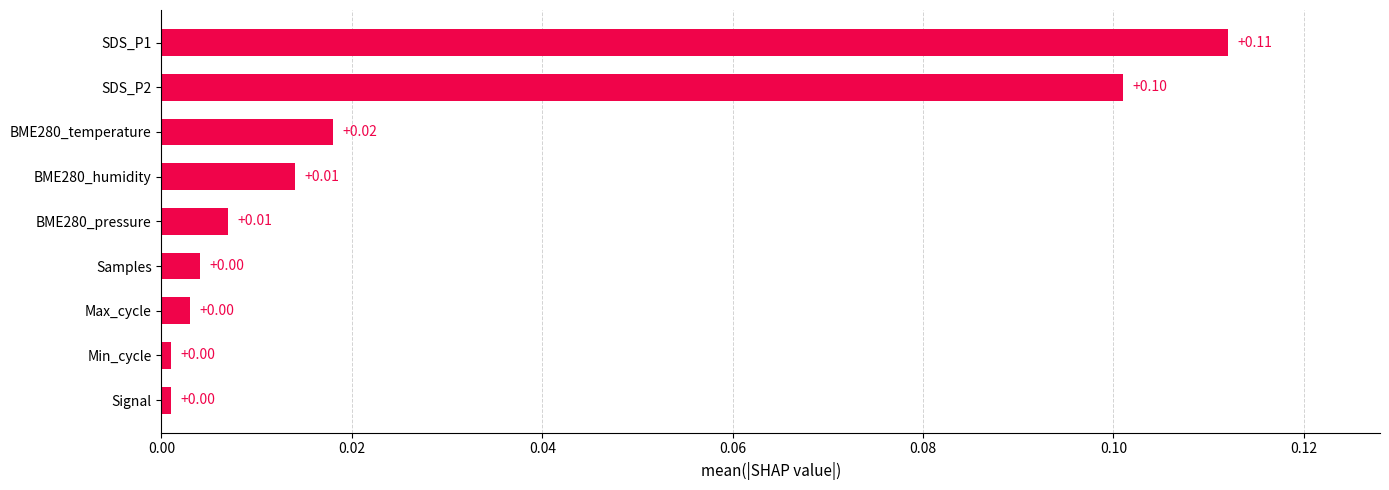

Between Min_cycle and BME280_humidity, which is larger?

BME280_humidity